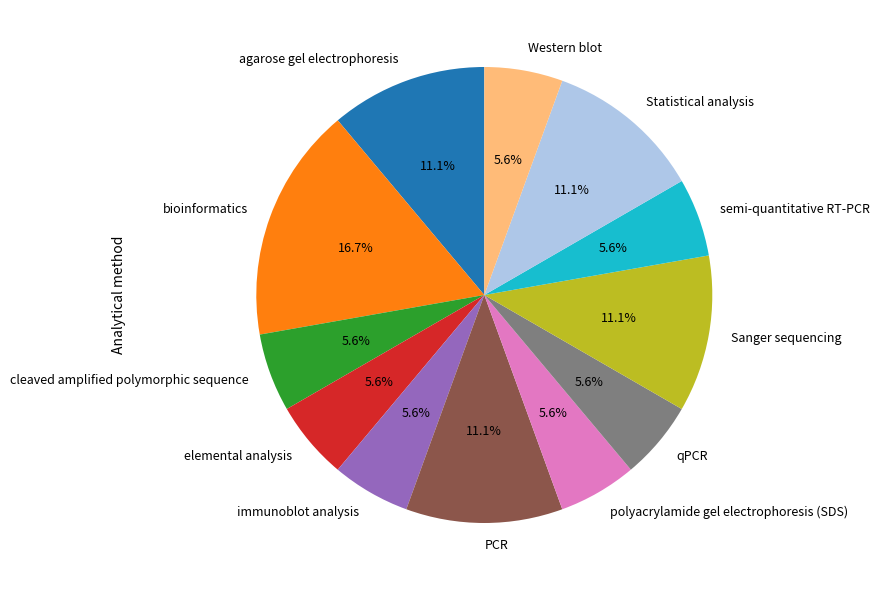

What percentage is NOT represented by agarose gel electrophoresis?

88.9%